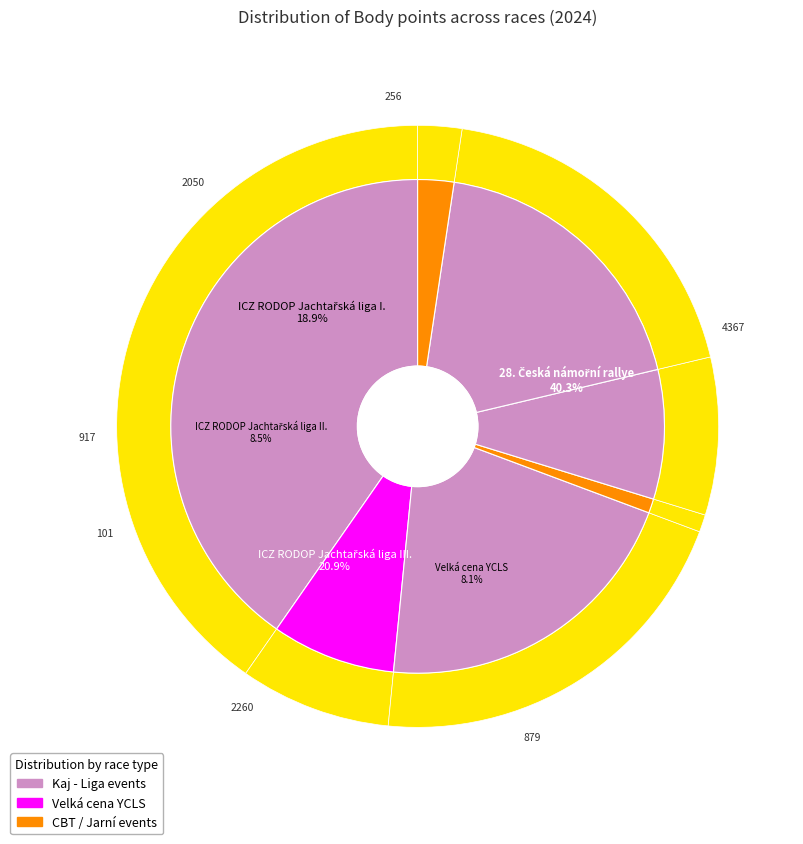

How many slices are in this pie chart?

7